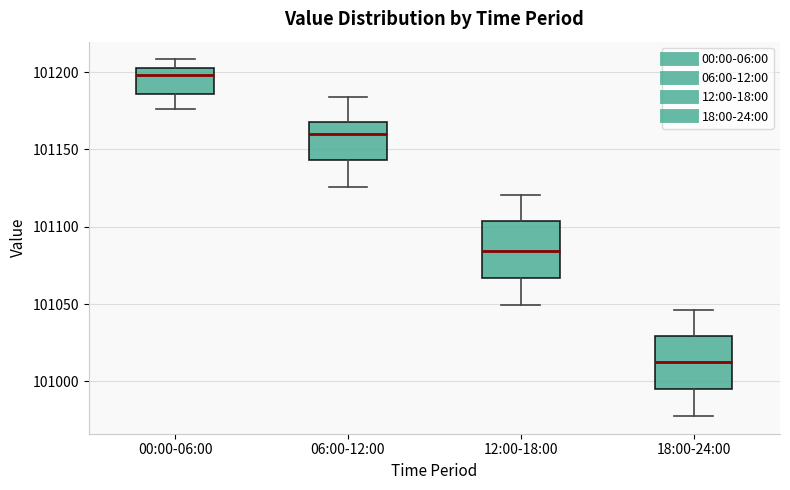

Which box has the lowest median line?

18:00-24:00